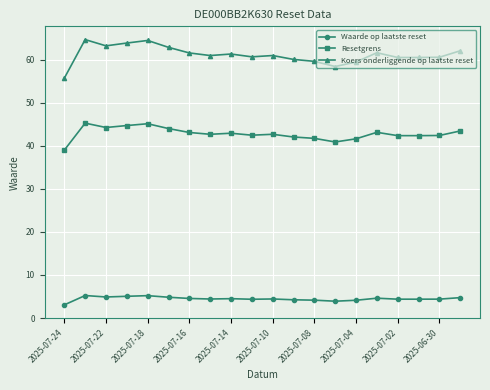

How many lines are shown in the chart?

3